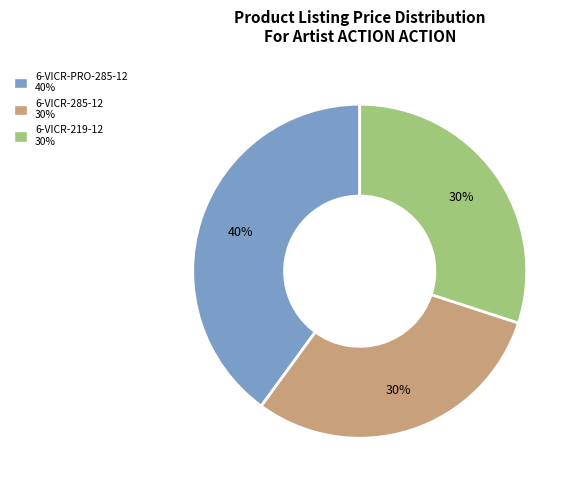

How many slices are in this pie chart?

3